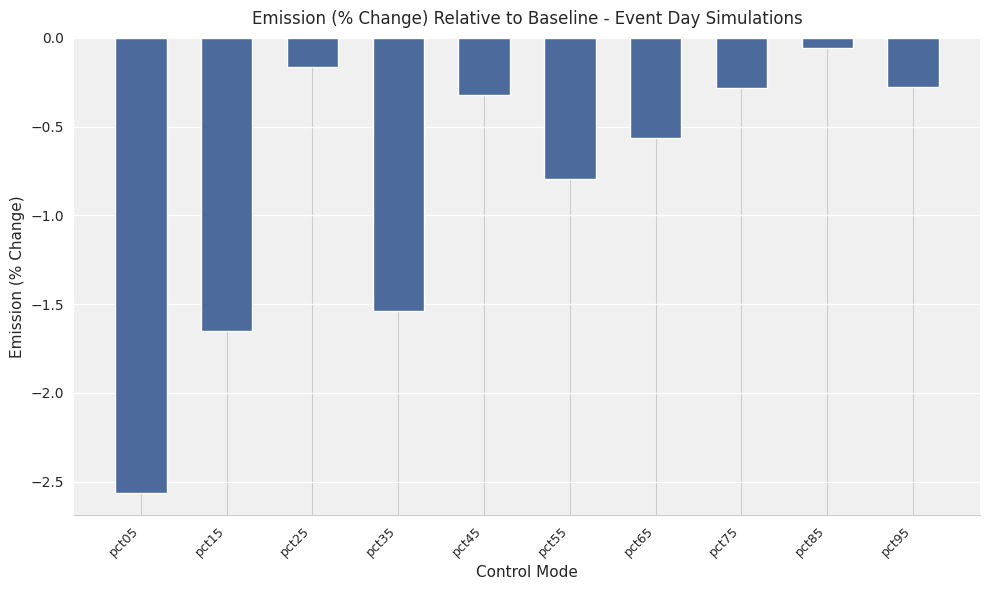

What is the value of the 6th bar from the left?

-0.8